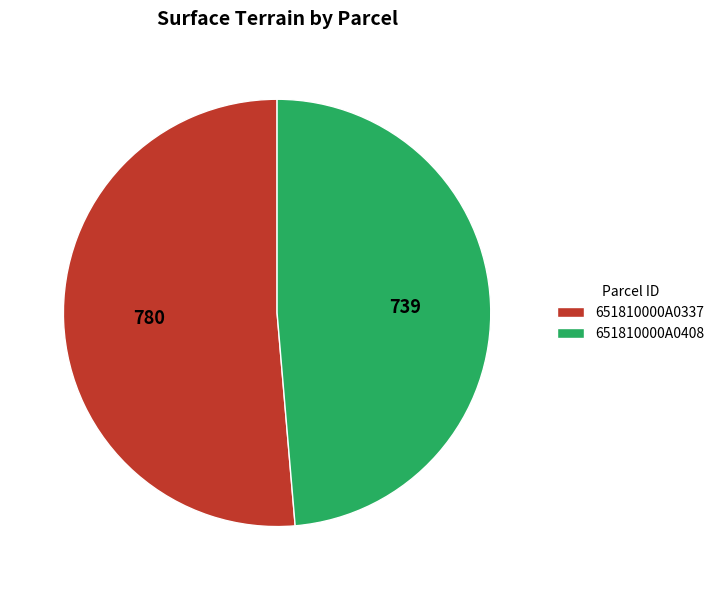

Approximately how many times larger is the value at 651810000A0408 compared to 651810000A0337?

0.9